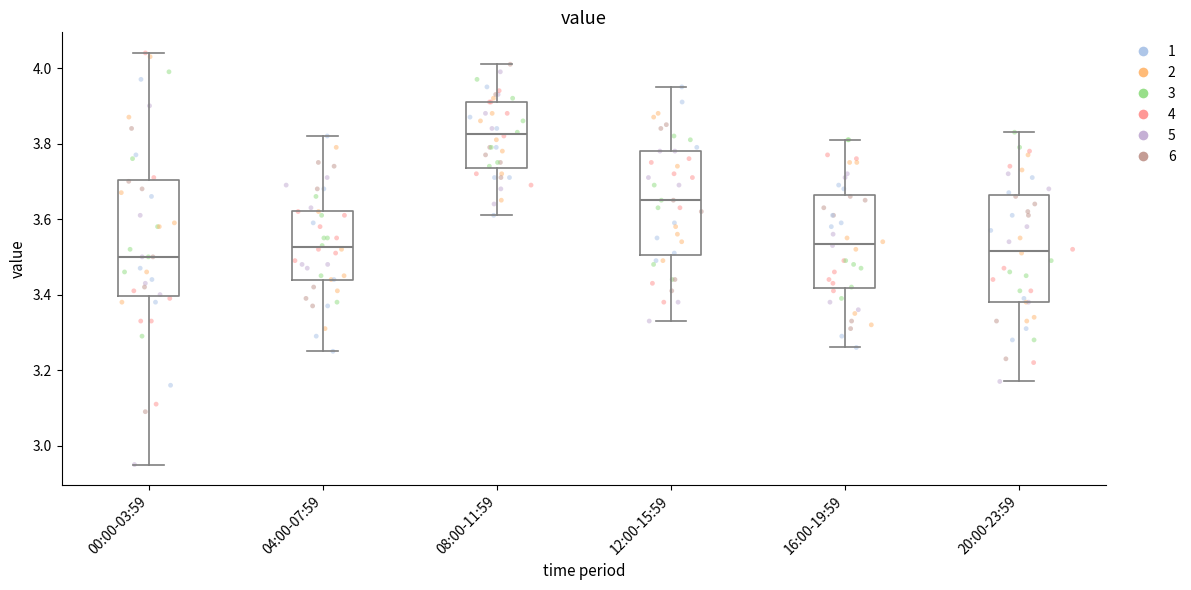

Reading left to right, read every box against the y-axis: the position of its median line, the range the box covers, and the ends of its whiskers. The values are not printed on the chart, so give them approximately, as read against the axis.

00:00-03:59: median 3.50, box 3.40 to 3.70, whiskers 2.96 to 4.04
04:00-07:59: median 3.52, box 3.44 to 3.62, whiskers 3.26 to 3.82
08:00-11:59: median 3.82, box 3.74 to 3.92, whiskers 3.62 to 4.02
12:00-15:59: median 3.66, box 3.50 to 3.78, whiskers 3.34 to 3.96
16:00-19:59: median 3.54, box 3.42 to 3.66, whiskers 3.26 to 3.82
20:00-23:59: median 3.52, box 3.38 to 3.66, whiskers 3.18 to 3.84